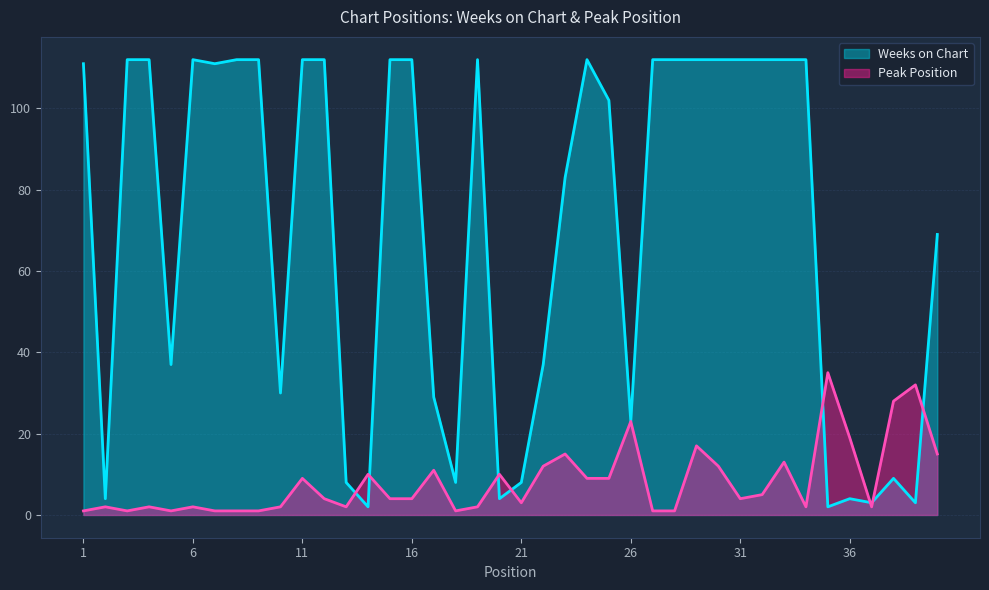

After their last crossing, which series has the higher values: Weeks on Chart or Peak Position?

Weeks on Chart